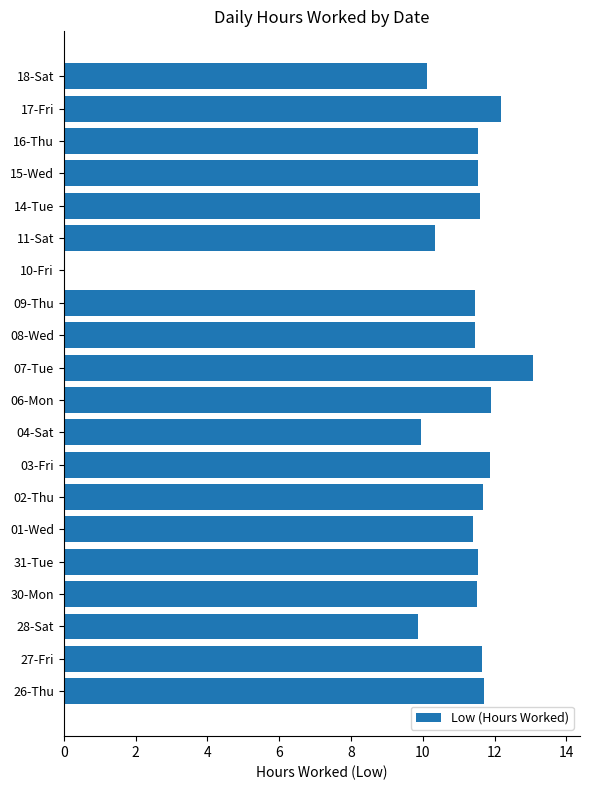

What is the change in value from 04-Sat to 08-Wed?

+1.5